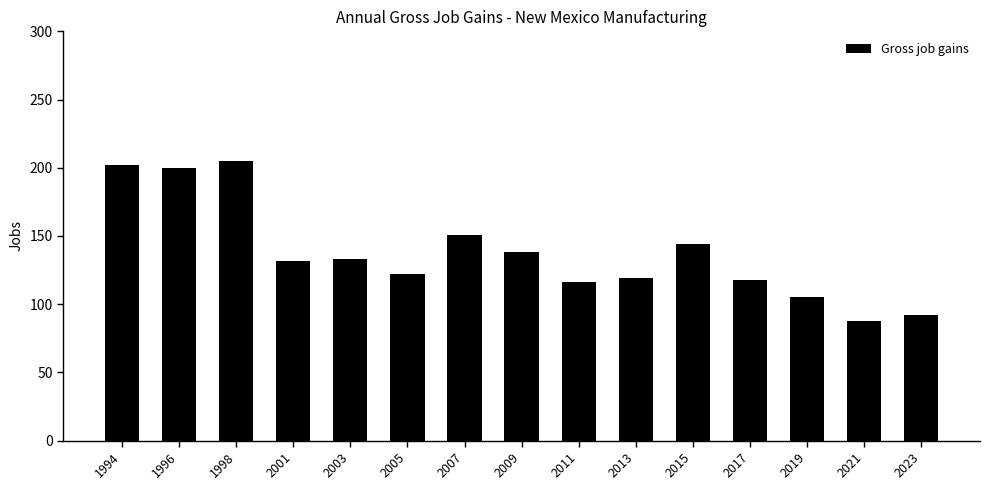

How many values are below 132?

7